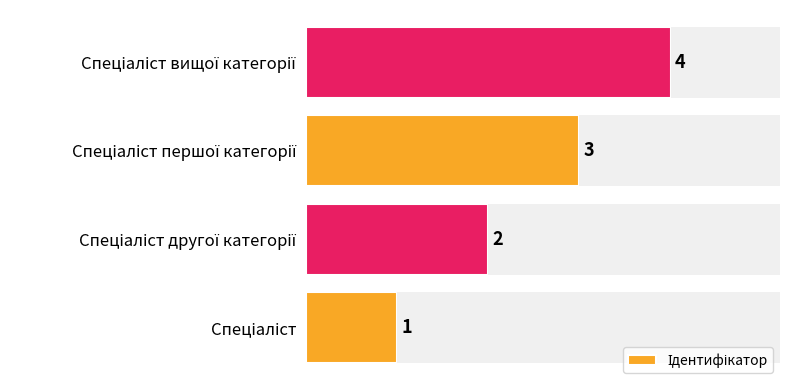

The chart shows a value of 3 at Спеціаліст першої категорії. True or false?

True